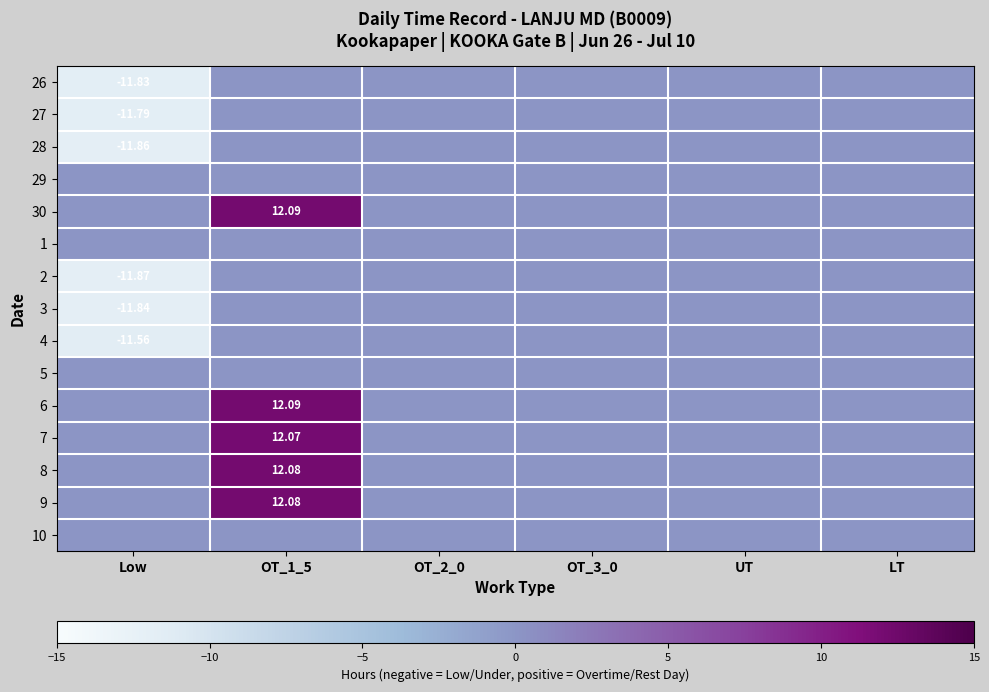

Is the value of 8 at OT_1_5 greater than the value of 3 at Low?

Yes